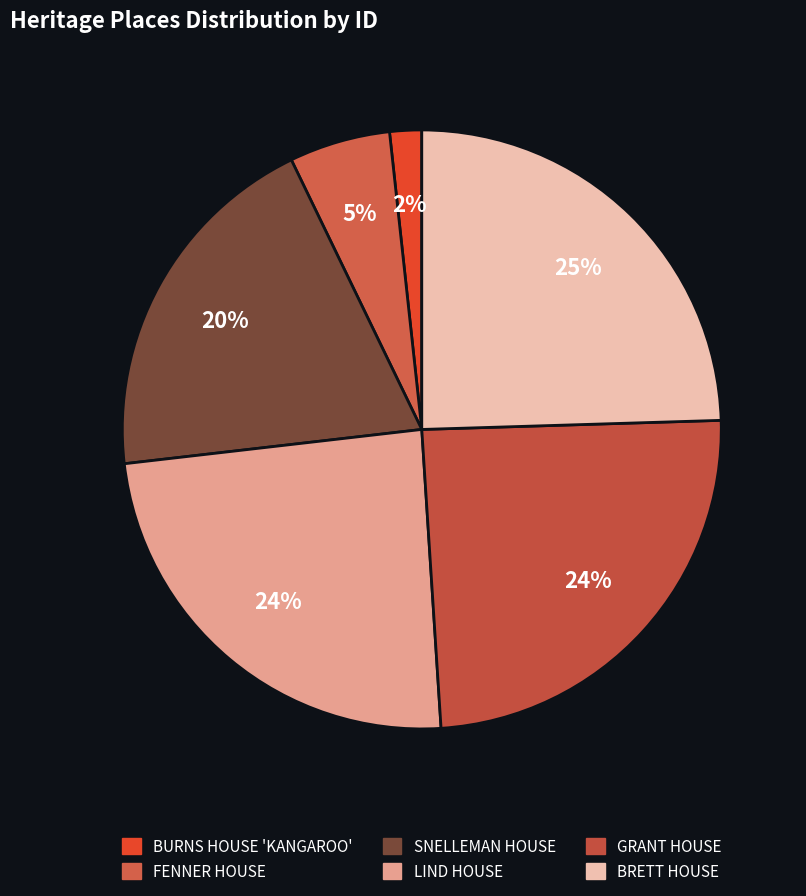

Approximately how many times larger is the value at GRANT HOUSE compared to LIND HOUSE?

1.0